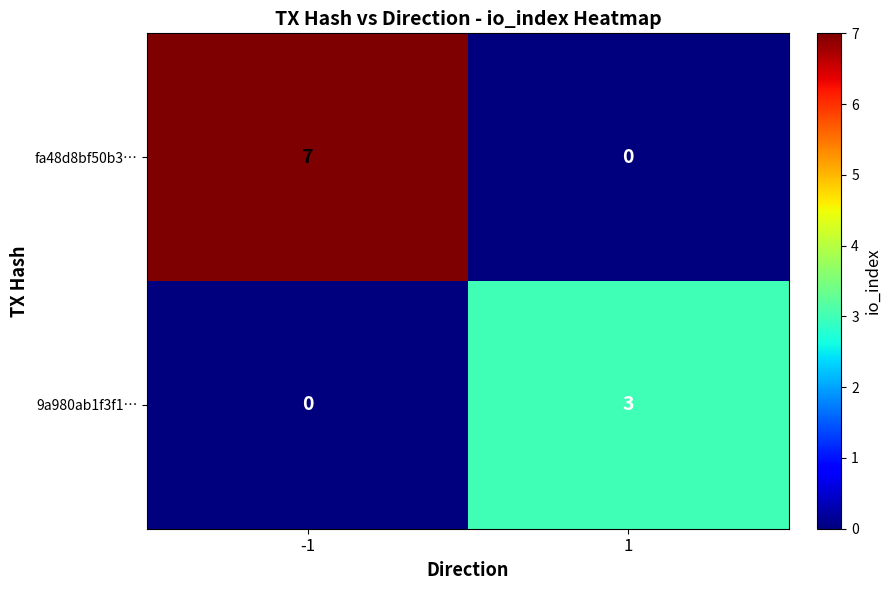

Between -1 and 1, which series saw the biggest shift?

fa48d8bf50b3…